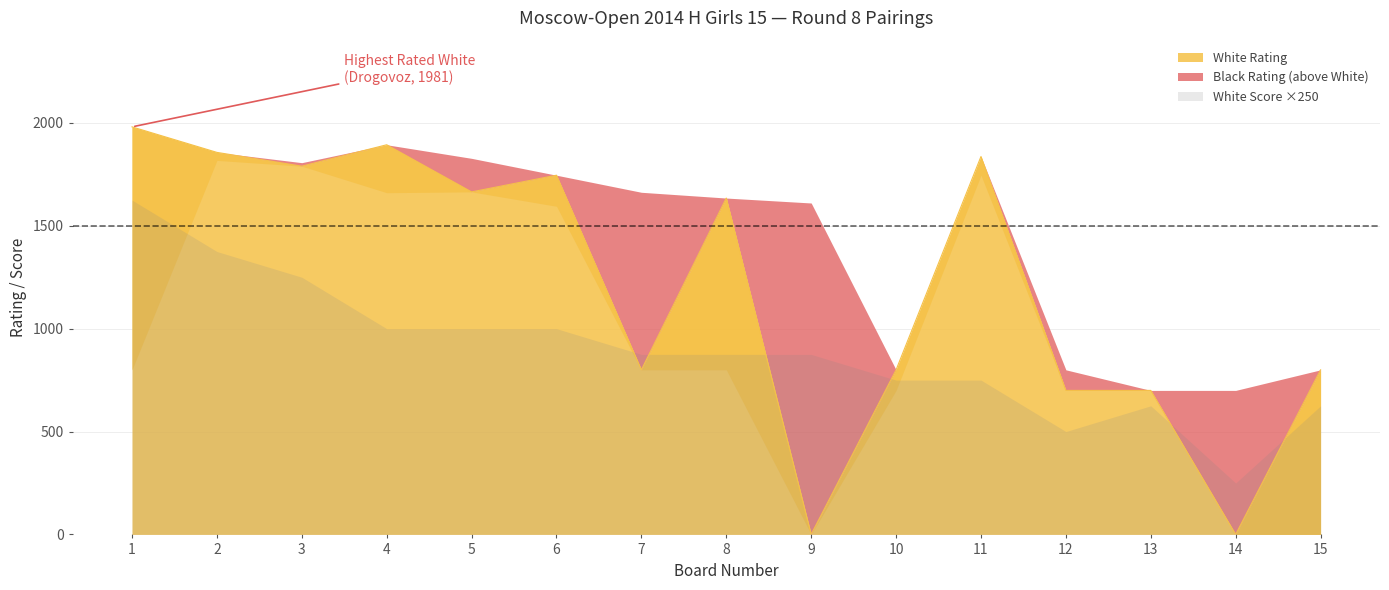

What are all the series names shown in the legend?

White Rating, Black Rating, White Score